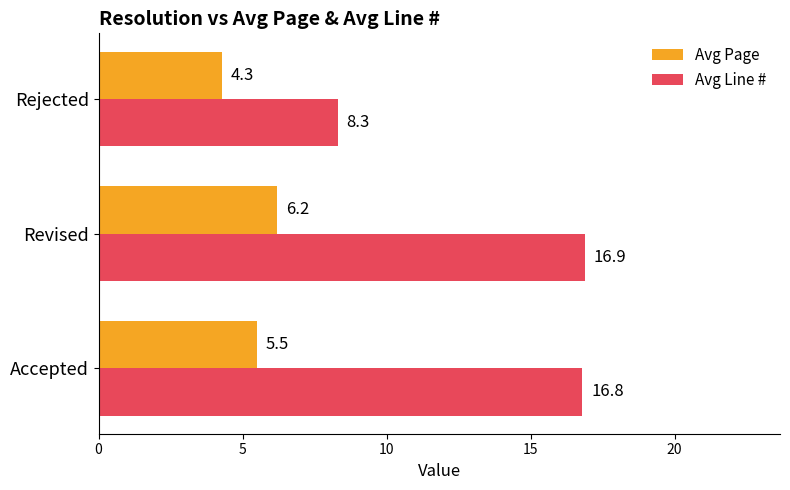

Where is Avg Line # nearest to the value 12?

Rejected